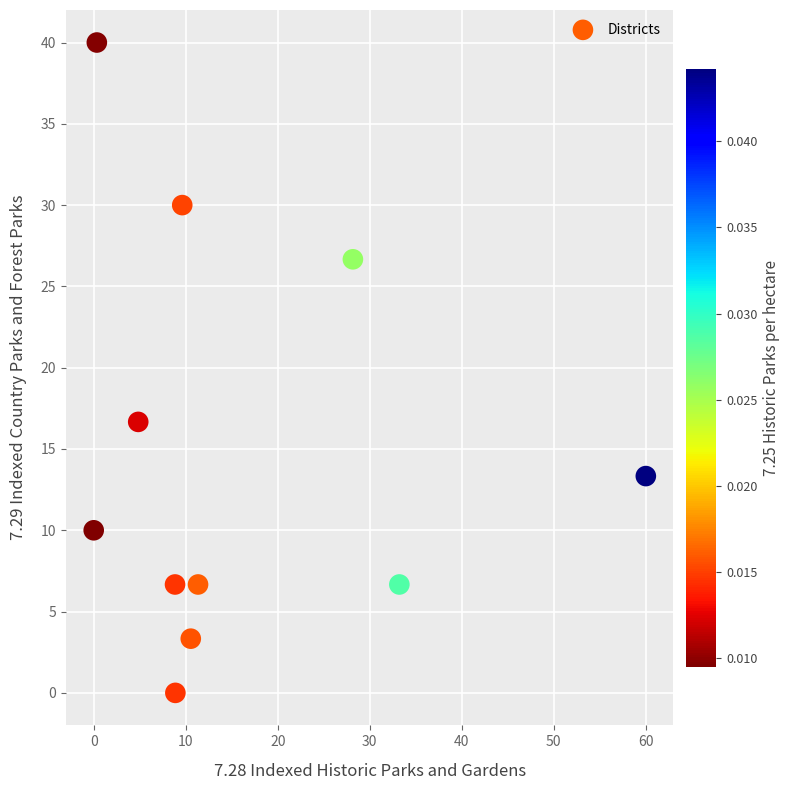

What Y value in the scatter plot is closest to 20?

16.7